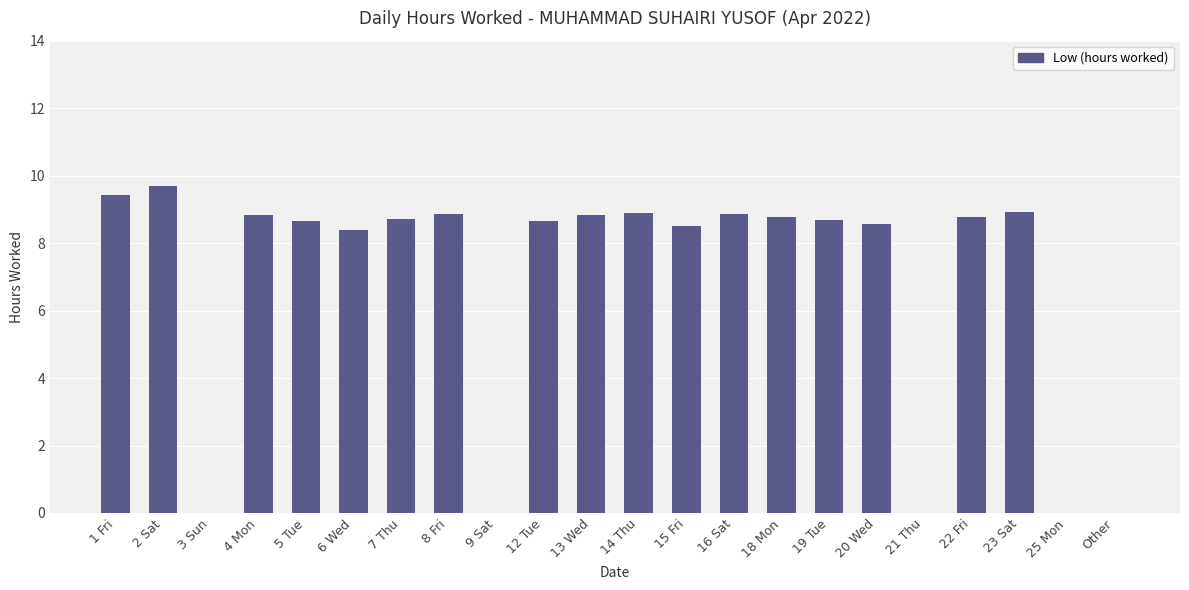

Count the number of values greater than 8.

17